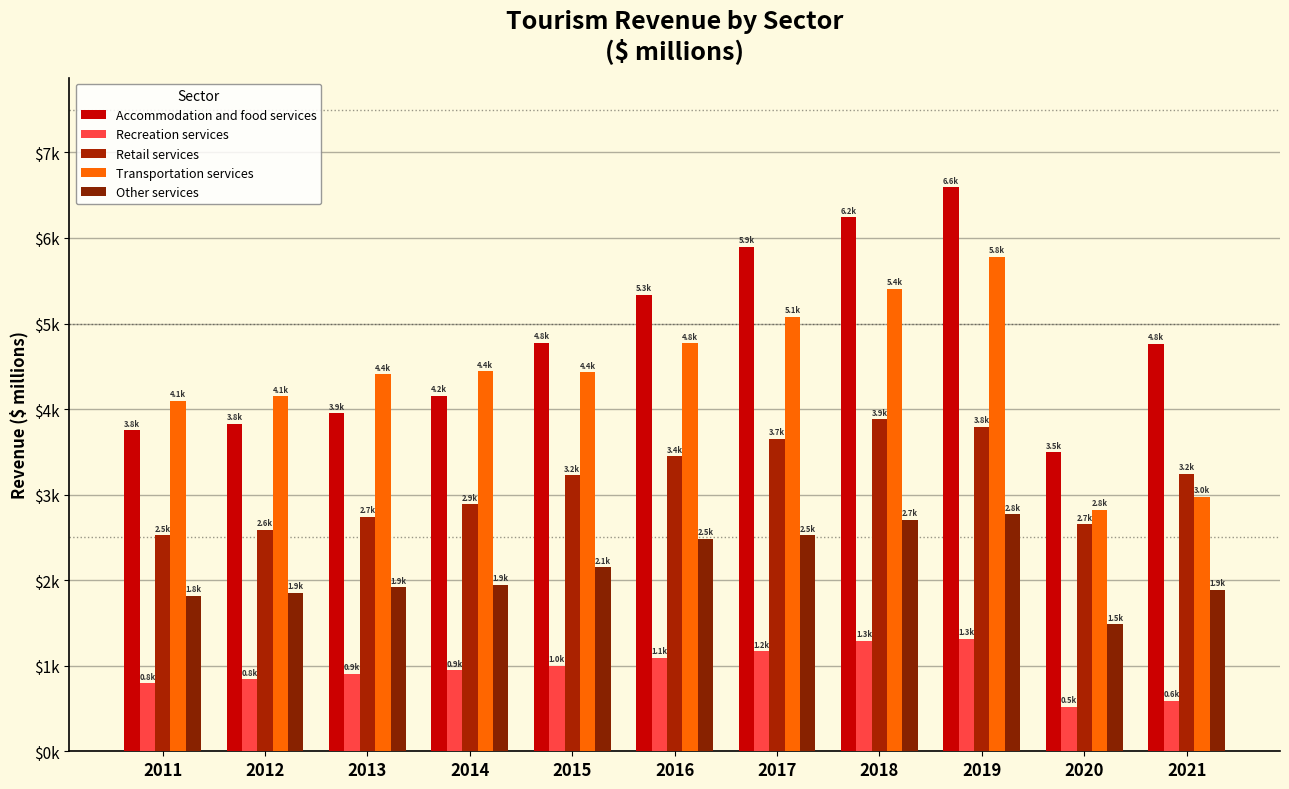

Does the chart contain any negative values?

No